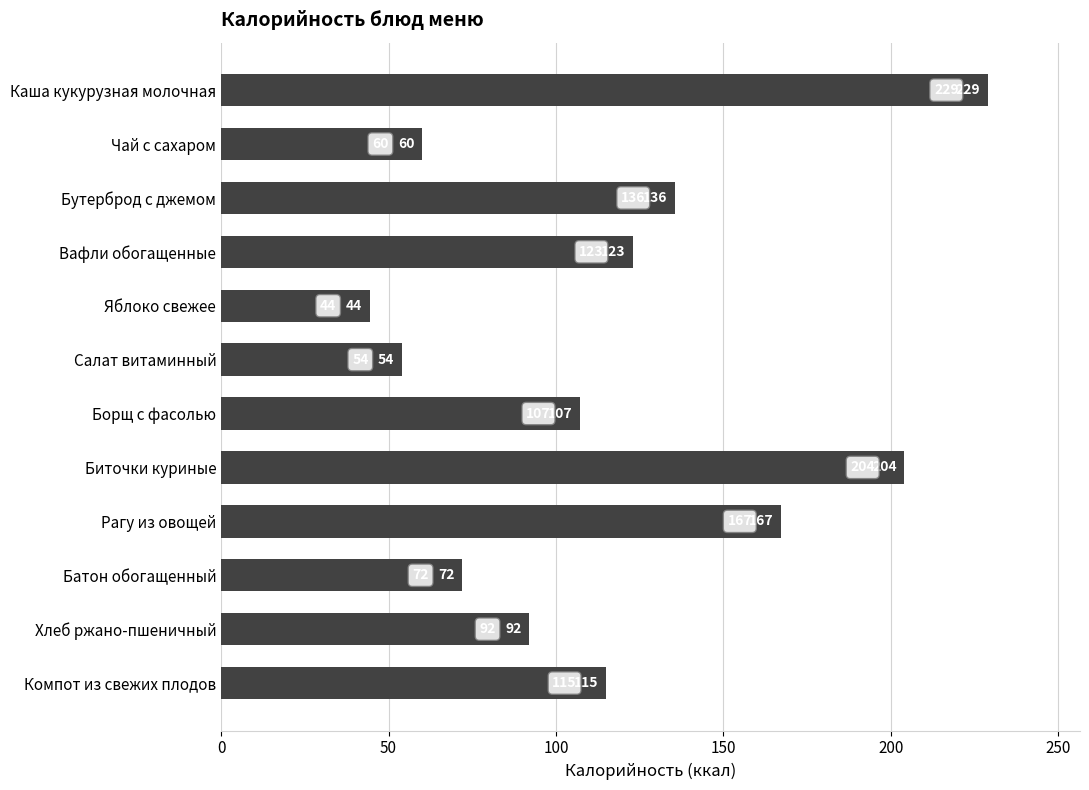

At which label is the value closest to 136?

Бутерброд с джемом